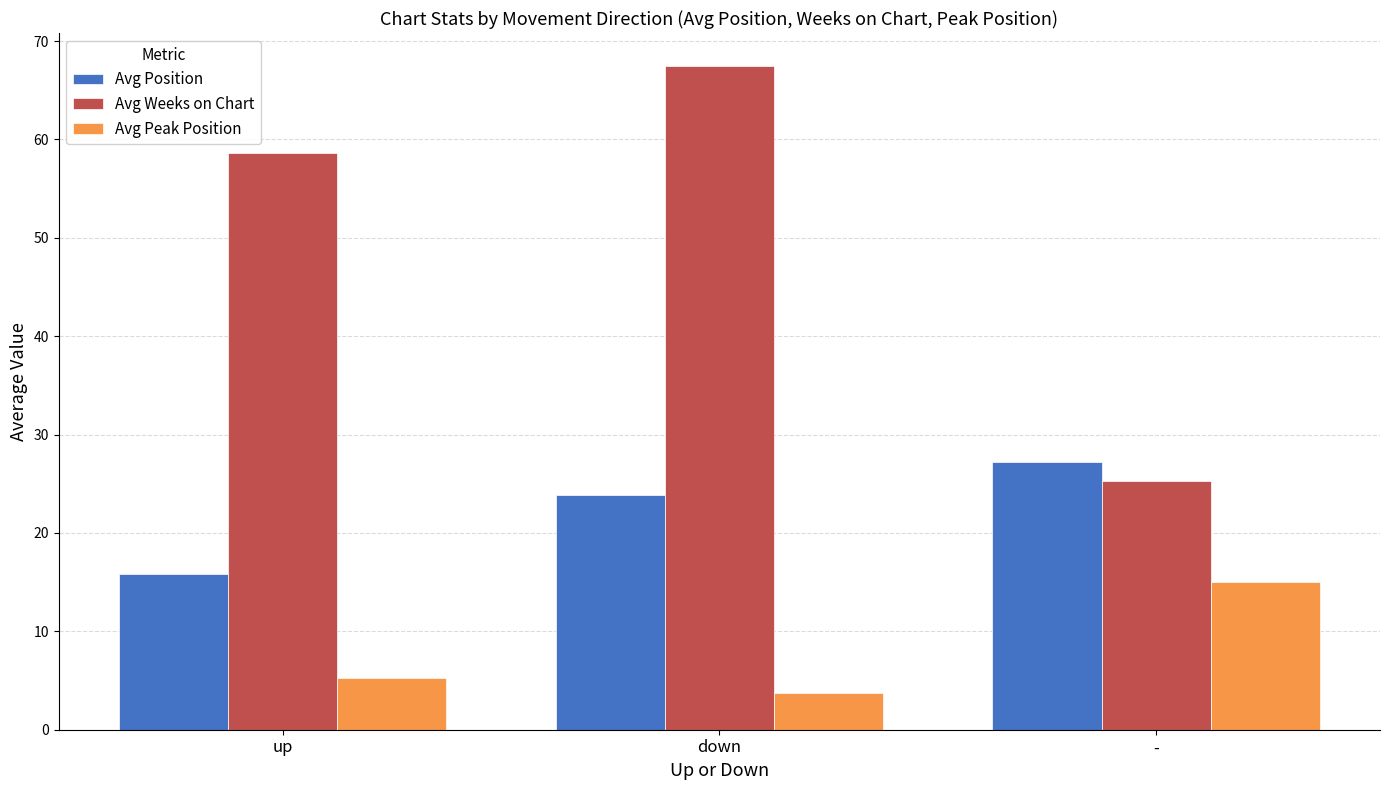

At which category is the sum across all series the highest?

down